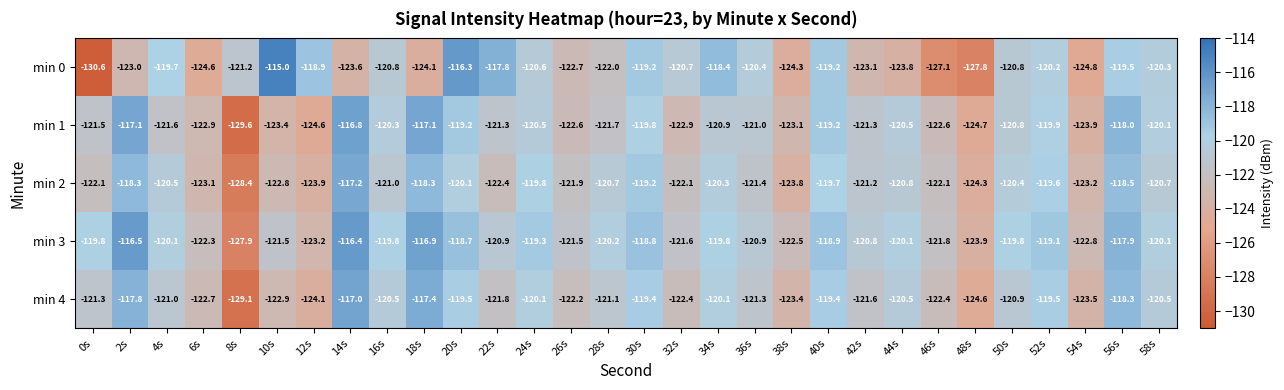

What is the spread (max minus min) of values at 34s?

2.5